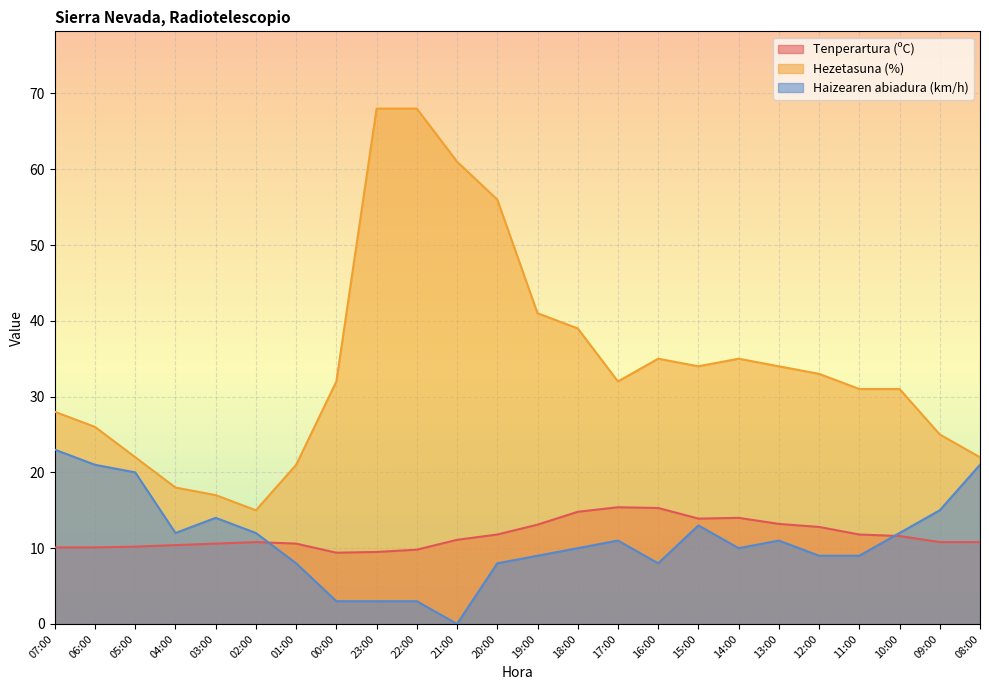

What is the difference between the highest and lowest values at 12:00?

24.0